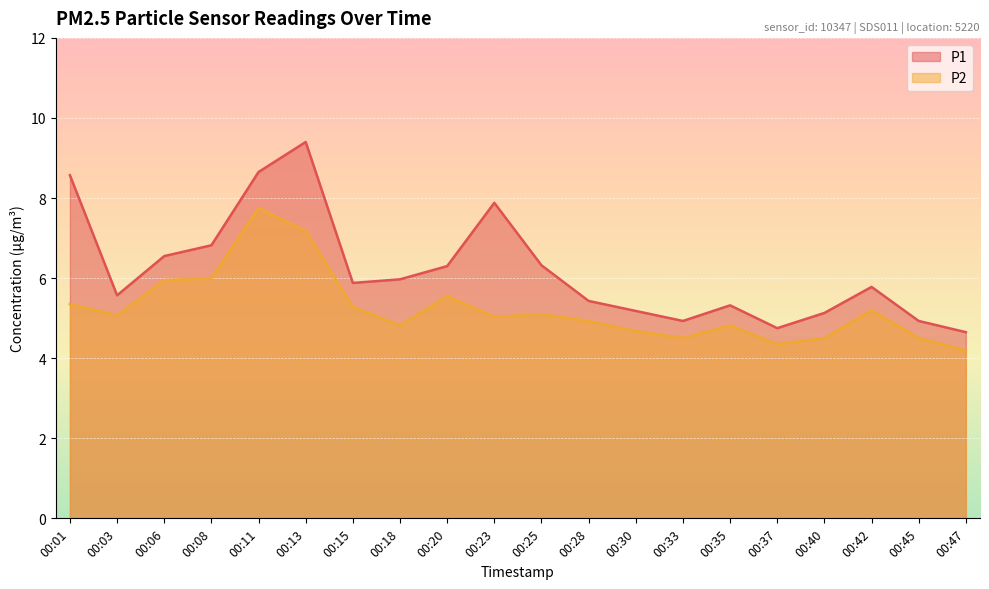

At which category is the sum across all series the highest?

00:13